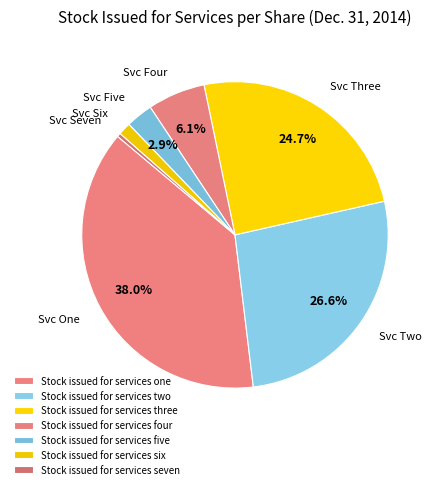

Rank the categories by value from lowest to highest.

Stock issued for services seven, Stock issued for services six, Stock issued for services five, Stock issued for services four, Stock issued for services three, Stock issued for services two, Stock issued for services one